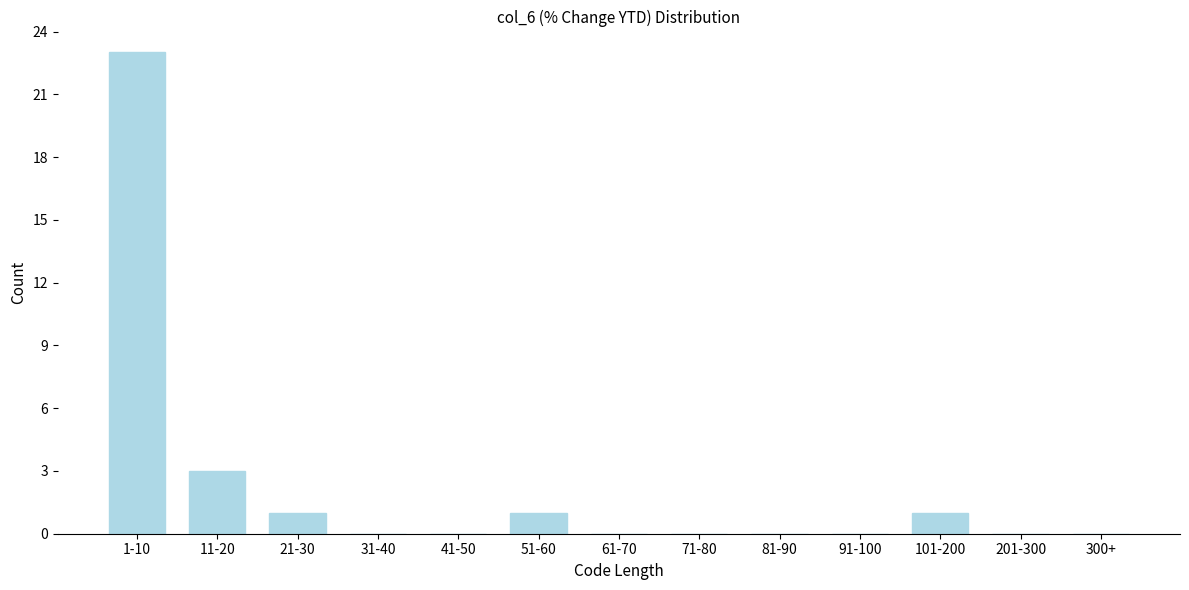

Reading left to right, what are all the values shown in this chart?

1-10=23	11-20=3	21-30=1	31-40=0	41-50=0	51-60=1	61-70=0	71-80=0	81-90=0	91-100=0	101-200=1	201-300=0	300+=0